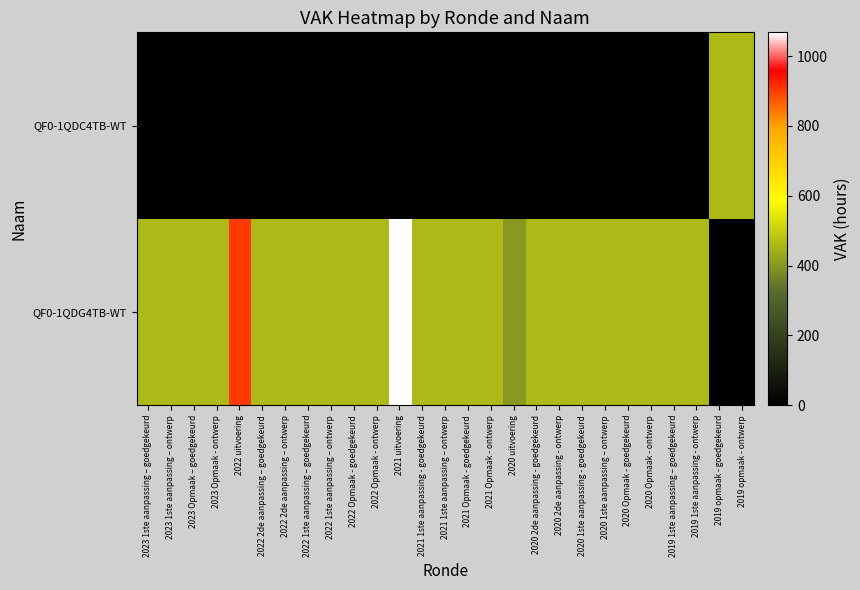

What is the total value across all series at 2019 1ste aanpassing – goedgekeurd?

462